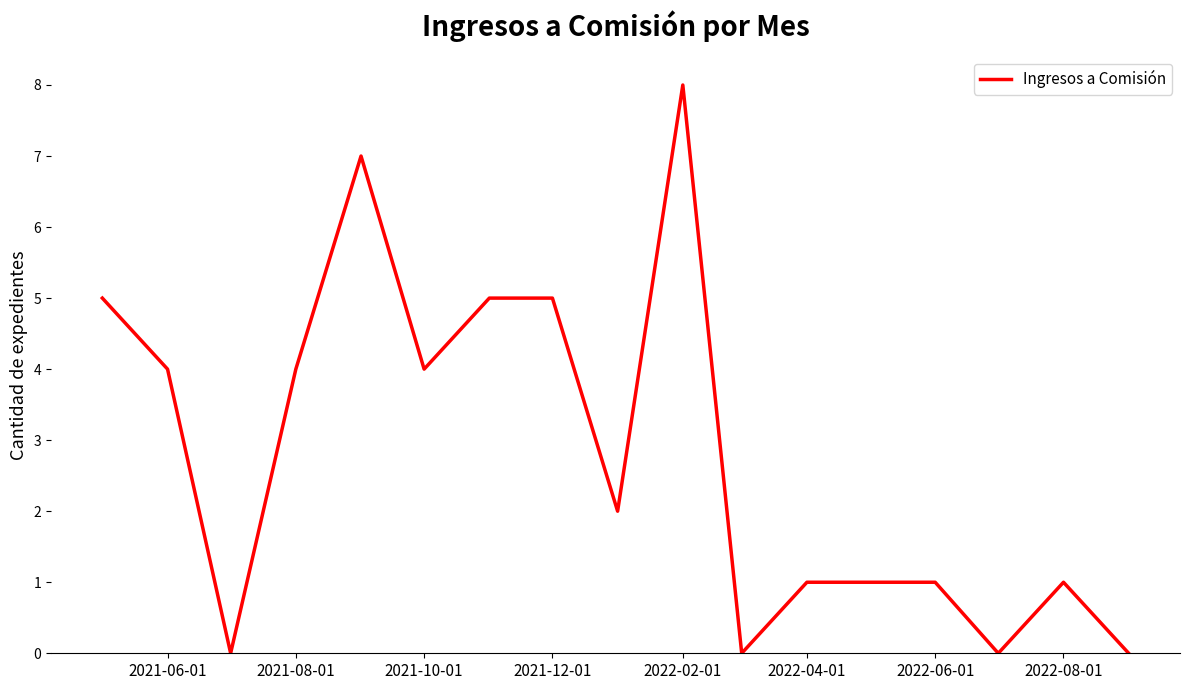

What is the greatest value displayed?

8